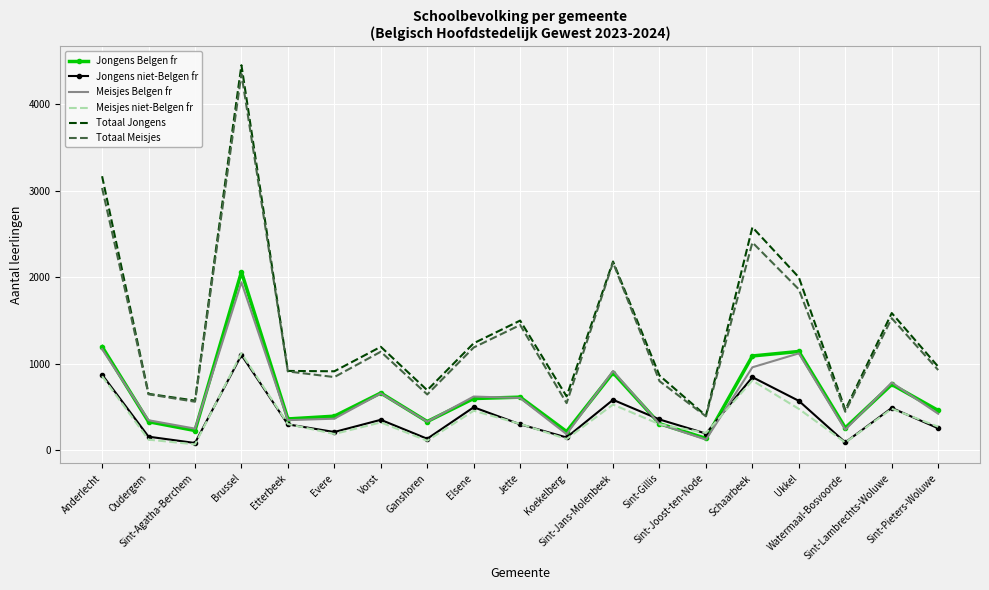

After their last crossing, which series has the higher values: Jongens niet-Belgen fr or Jongens Belgen fr?

Jongens Belgen fr